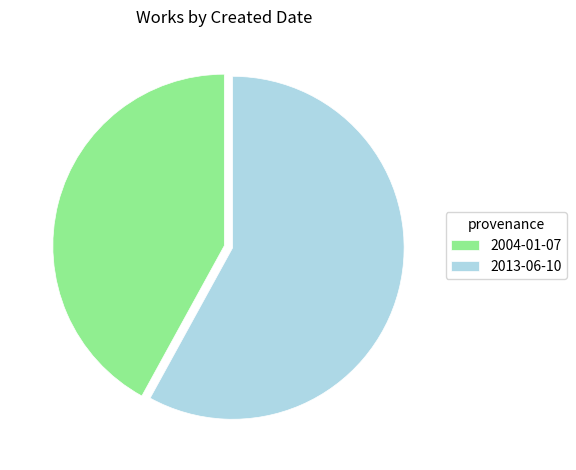

Do 2004-01-07 and 2013-06-10 together represent more than half of the pie?

Yes